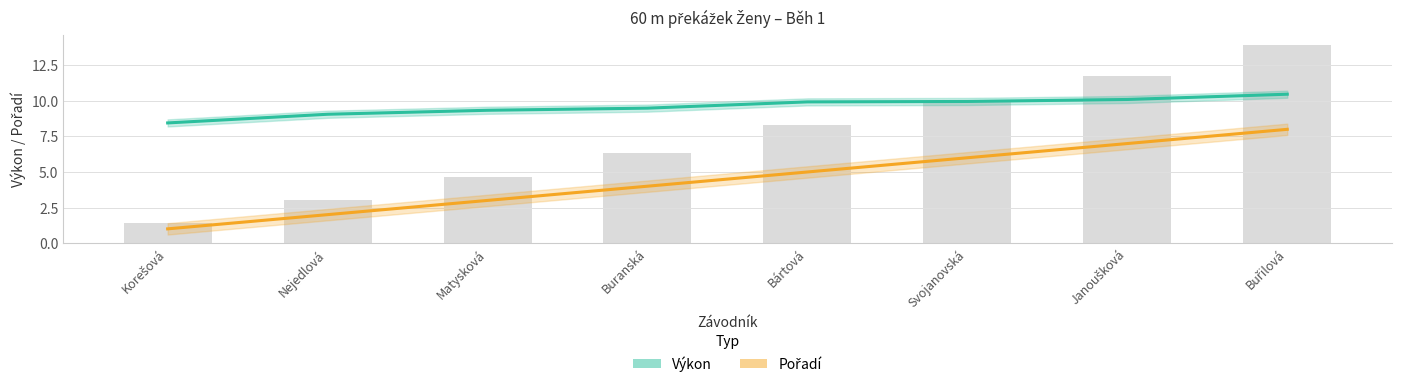

What is the difference between the maximum and second lowest values in the Pořadí series?

6.0